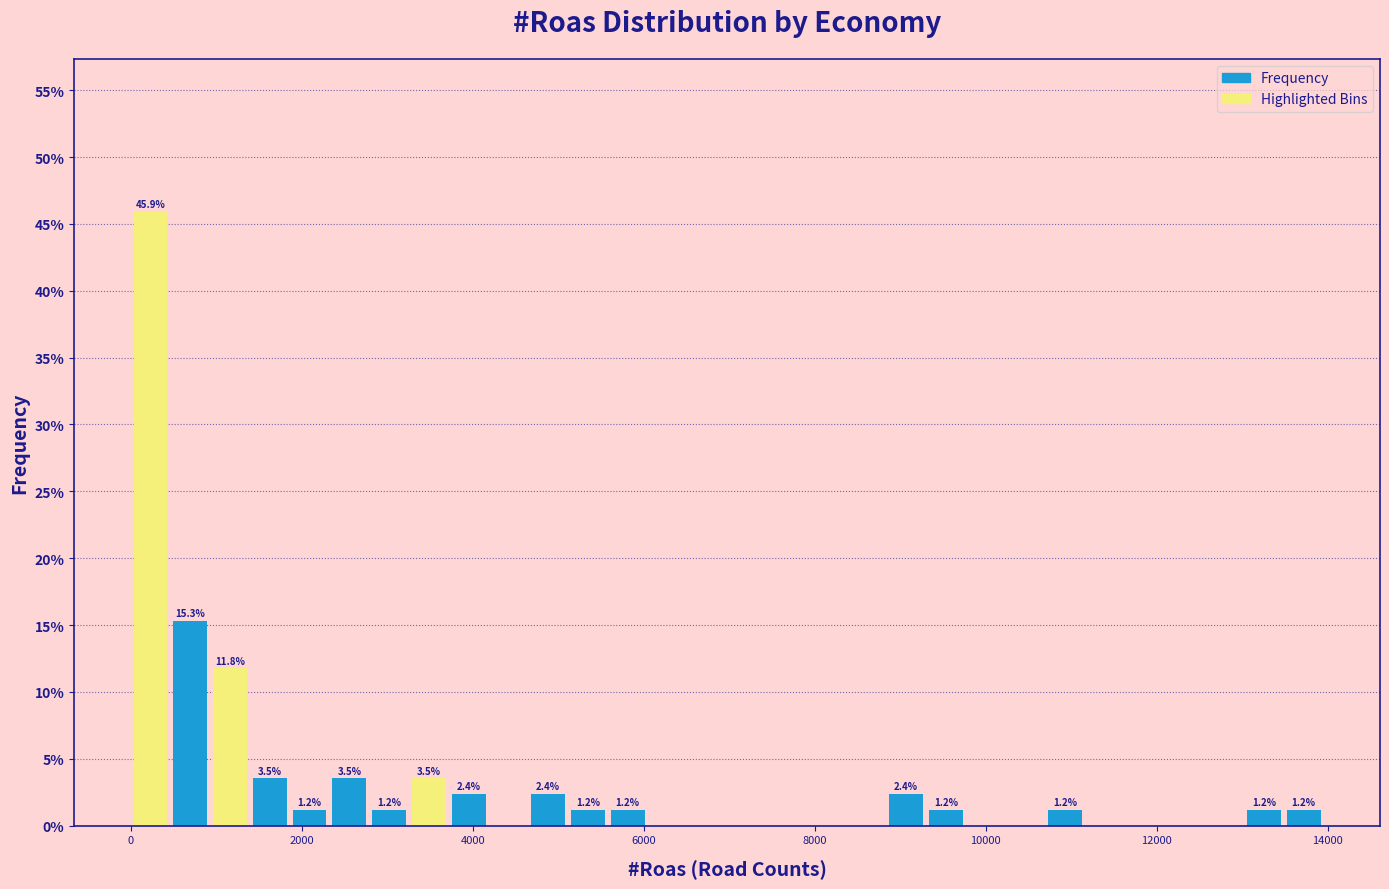

Read against the x-axis, roughly where is the centre of the tallest bar?

200